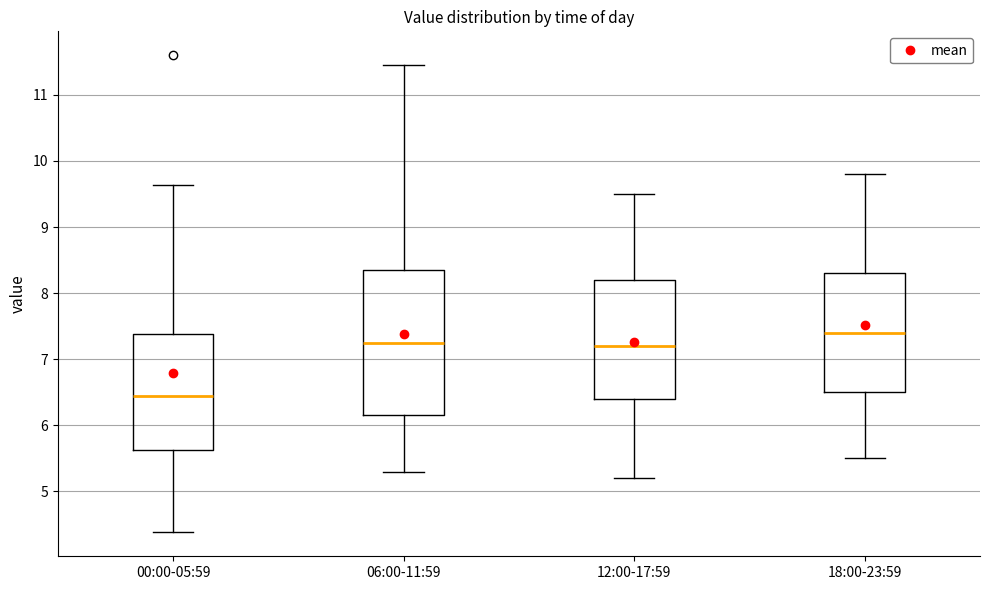

Comparing the boxes themselves (not the whiskers), which one is the tallest?

06:00-11:59